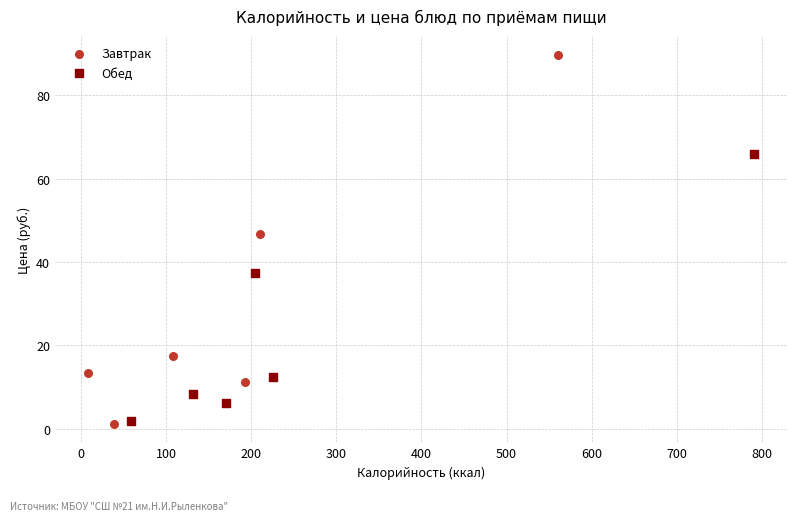

What are all the series names shown in the legend?

Завтрак, Обед